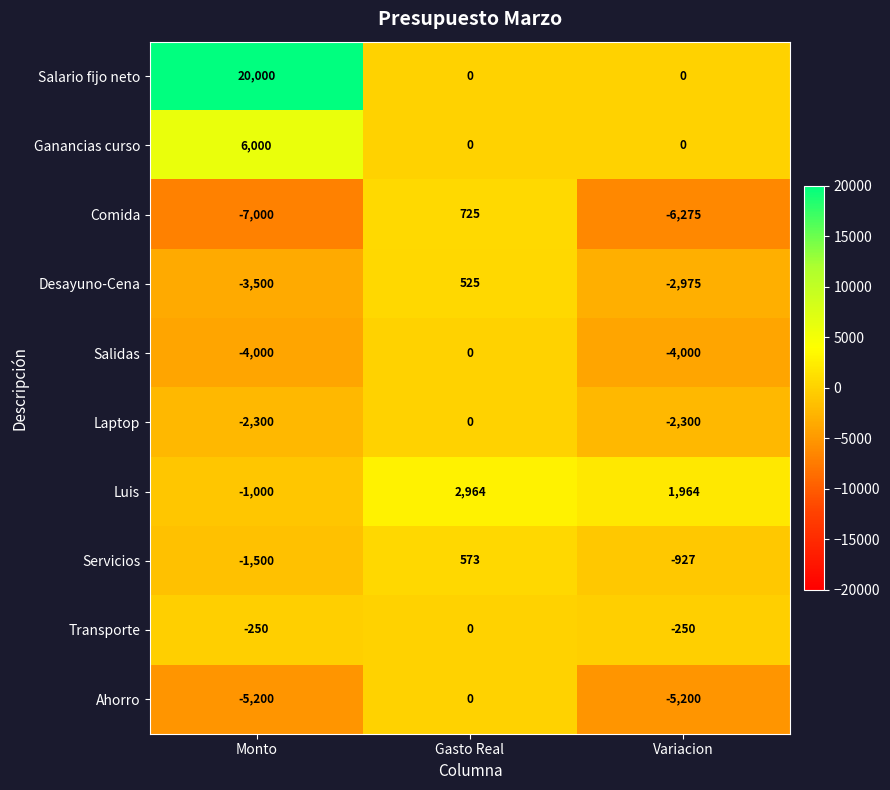

Is it true that Comida equals -6275 at Variacion?

True